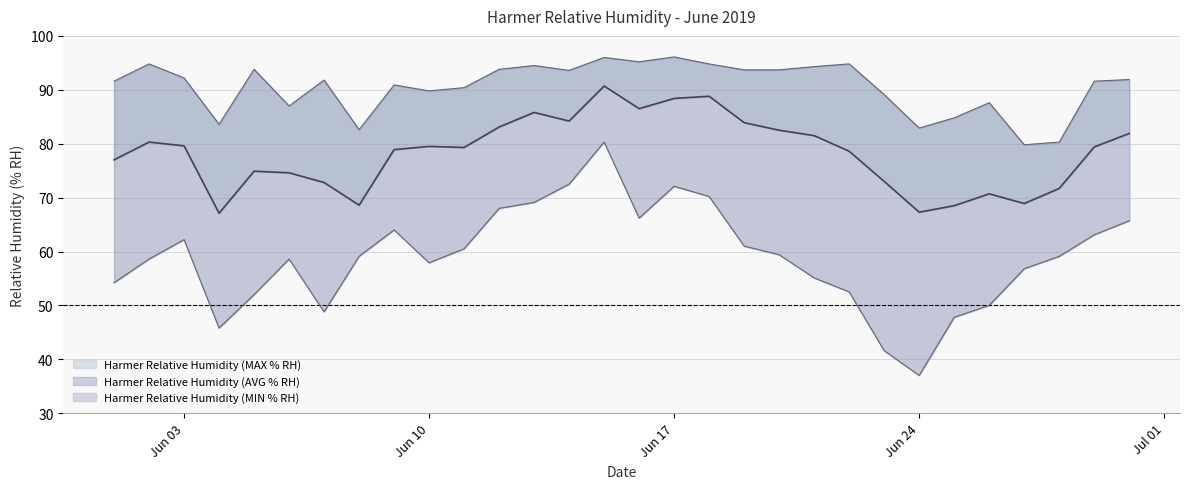

How many lines are shown in the chart?

3